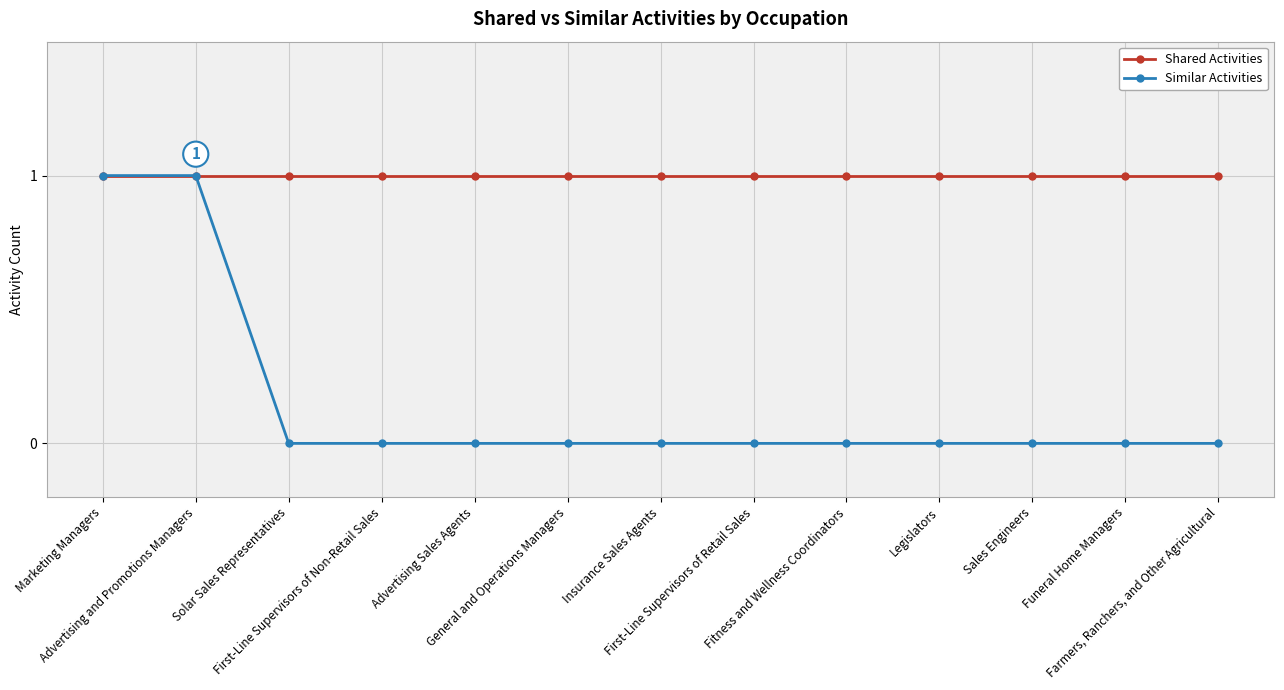

How many lines are shown in the chart?

2